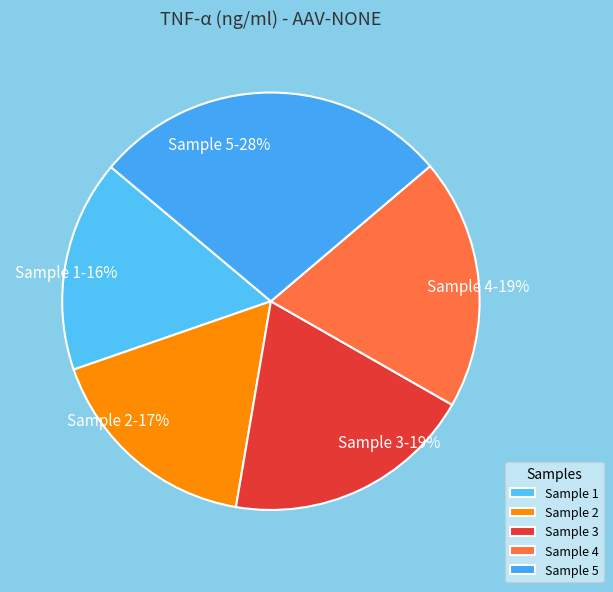

Which category has the biggest portion of the pie?

Sample 5